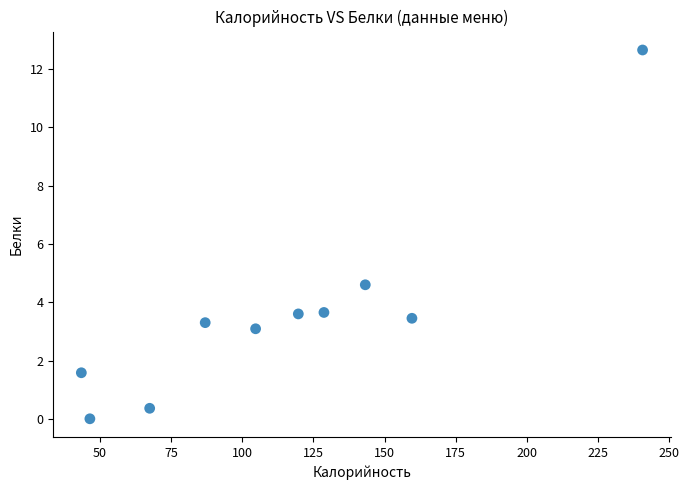

What Y value in the scatter plot is closest to 6?

4.6